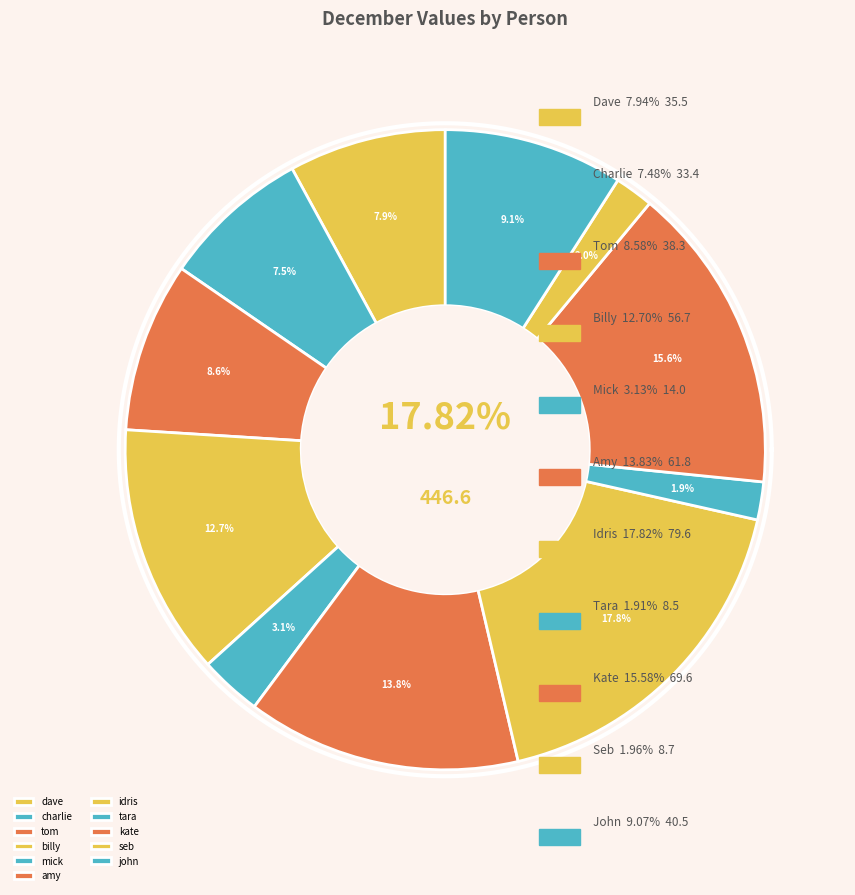

Which has a higher value, kate or billy?

kate